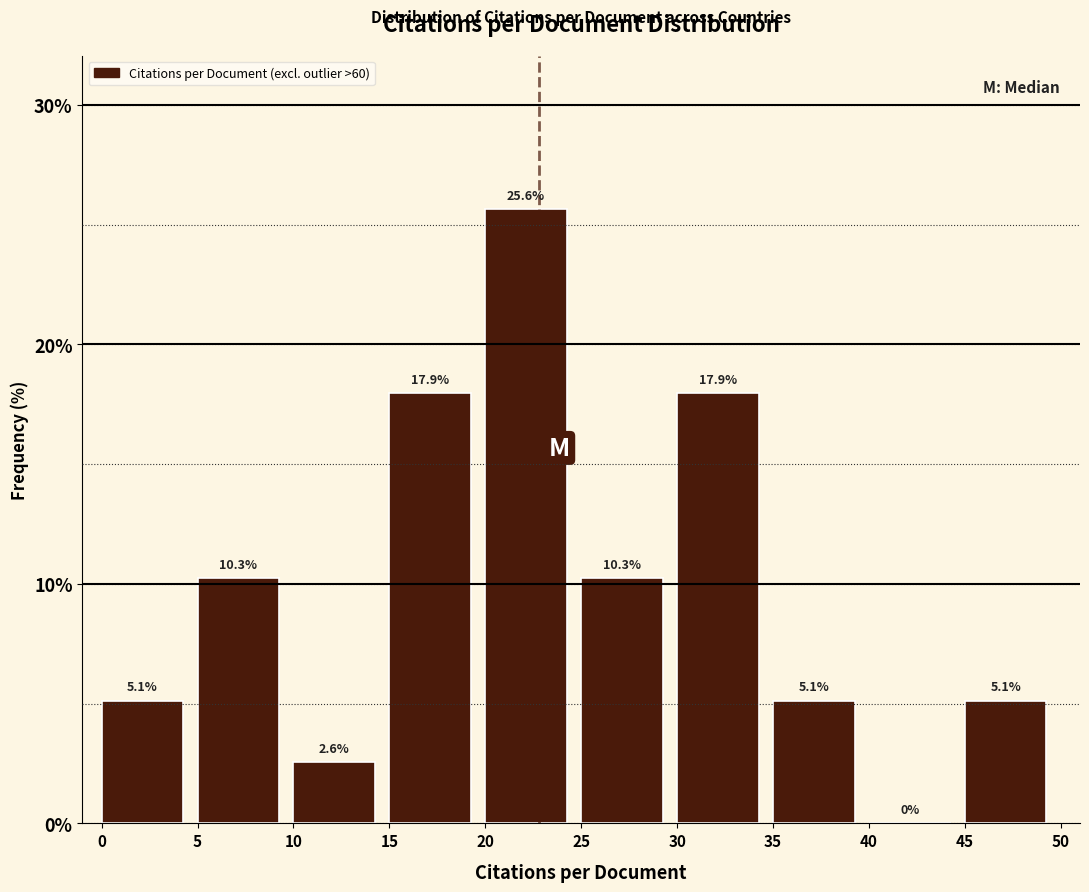

Over which range of the x-axis is the bar tallest?

20 to 25